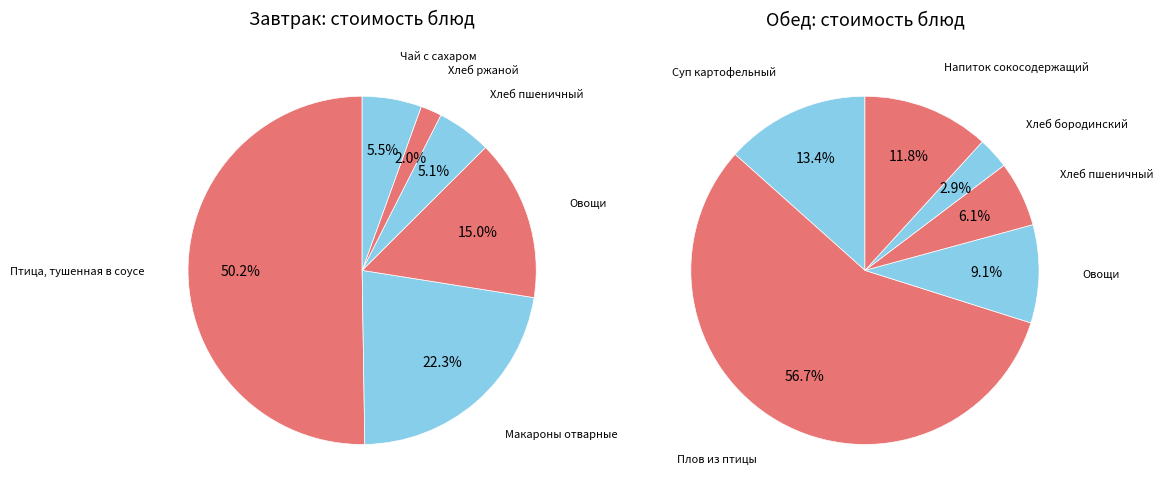

Is the sum of 3 and 0 greater than half?

Yes